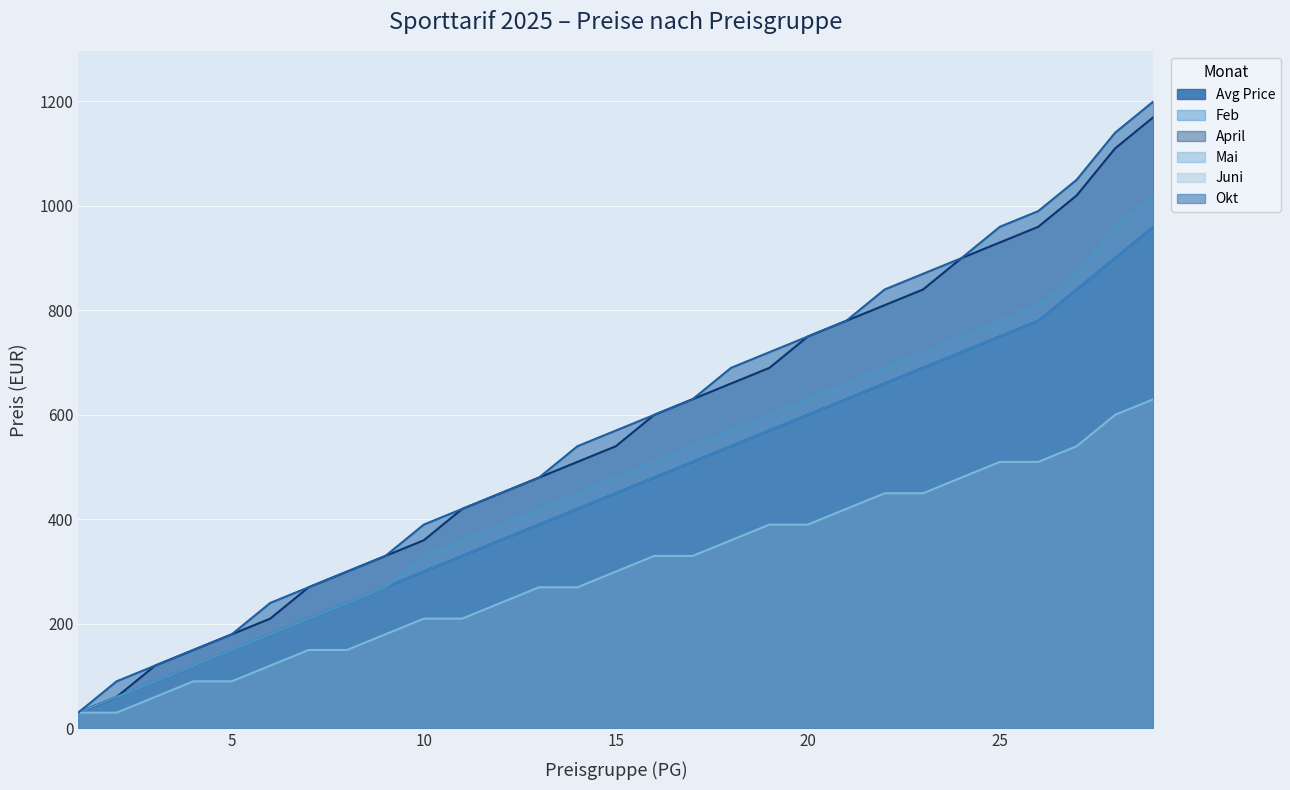

What is the highest value of the Okt series?

1200